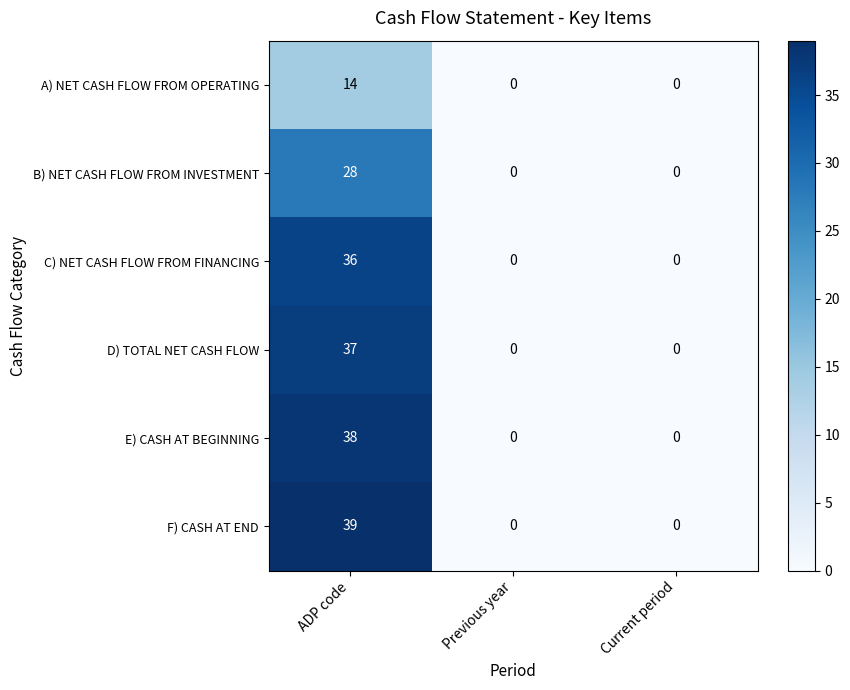

At how many categories does at least one series exceed 12?

1